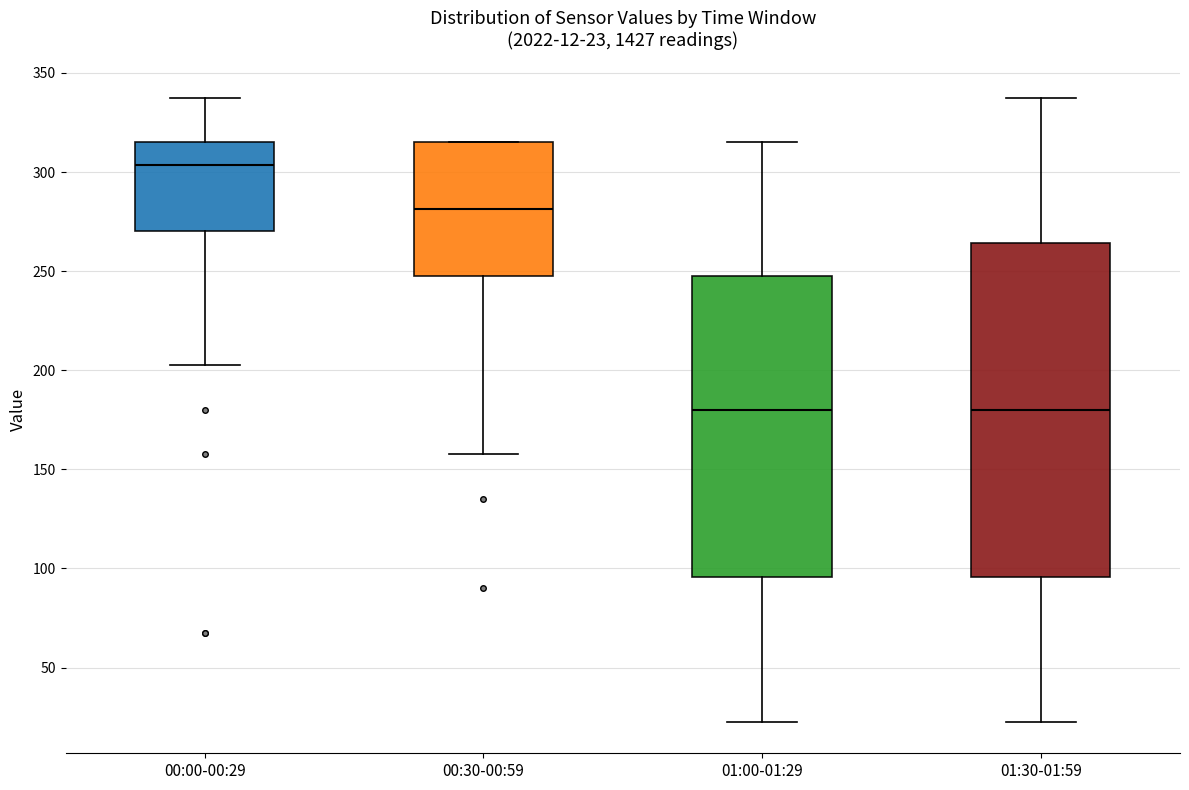

Comparing the boxes themselves (not the whiskers), which one is the tallest?

01:30-01:59